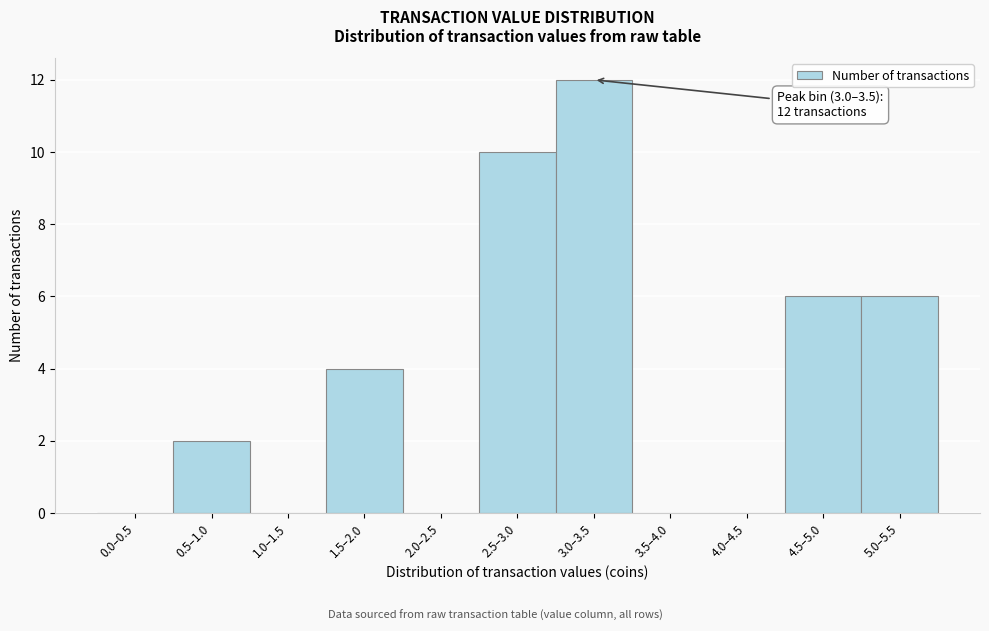

Reading right to left, extract all data points from this chart.

5.0–5.5=6	4.5–5.0=6	4.0–4.5=0	3.5–4.0=0	3.0–3.5=12	2.5–3.0=10	2.0–2.5=0	1.5–2.0=4	1.0–1.5=0	0.5–1.0=2	0.0–0.5=0